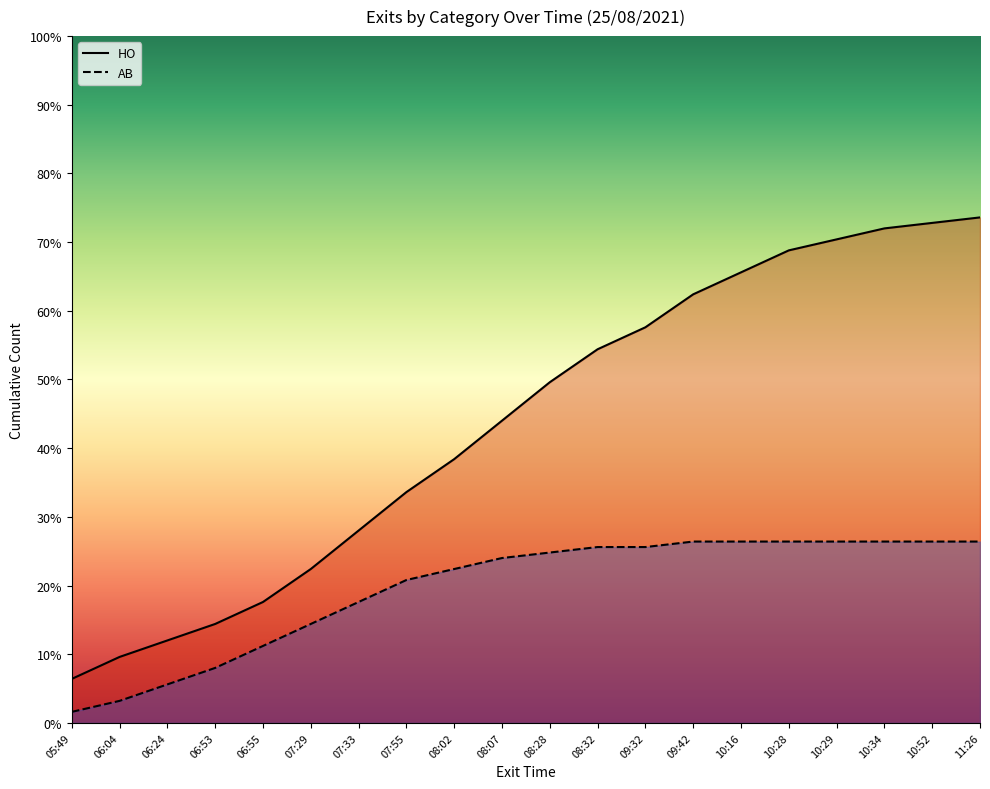

What is the sum of the HO values at 06:04 and 10:52?

82.4